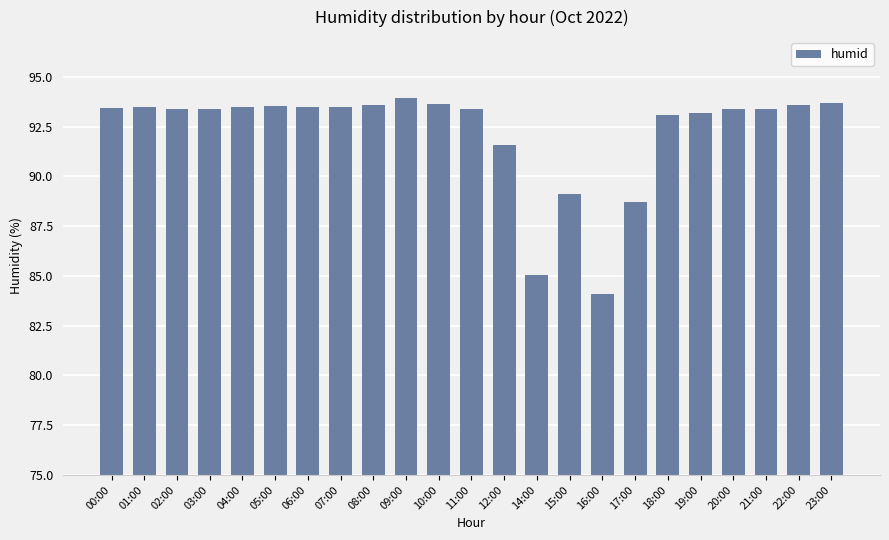

What is the change in value from 07:00 to 09:00?

+0.5